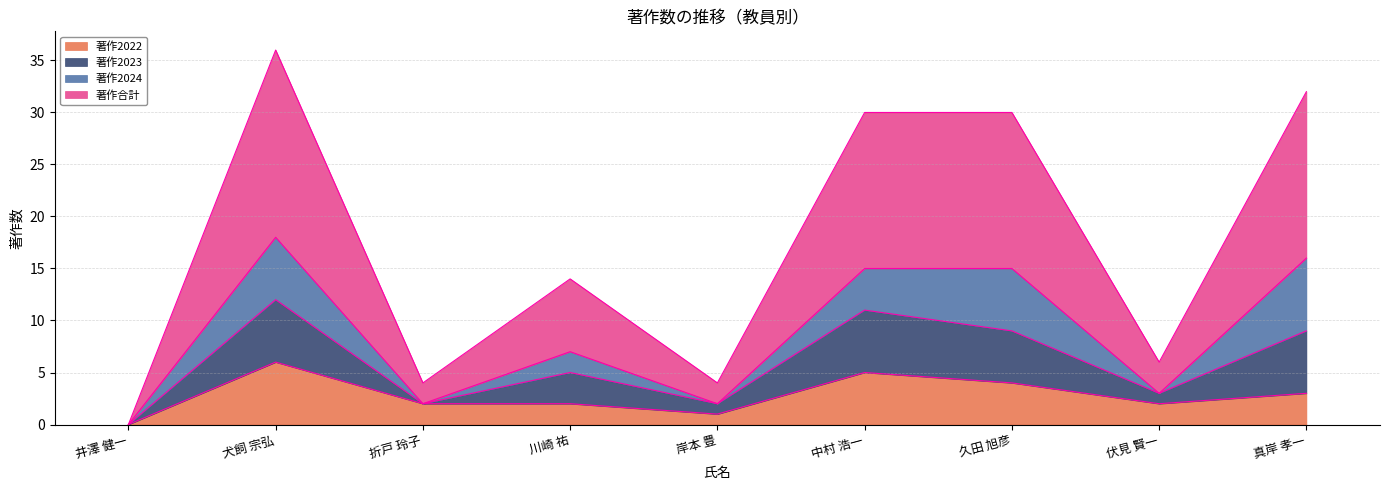

What is the total value across all series at 犬飼 宗弘?

36